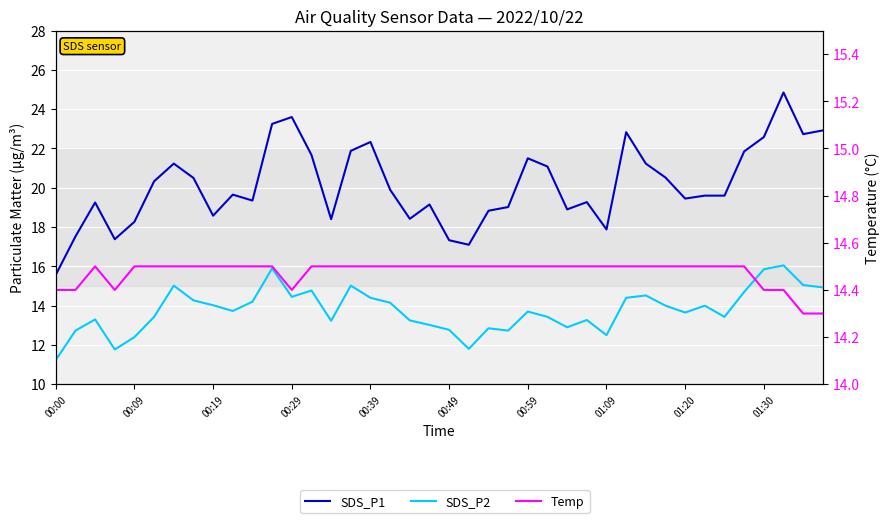

Reading right to left, what are all the values shown in this chart?

SDS_P1: 22.9	22.7	24.9	22.6	21.9	19.6	19.6	19.4	20.5	21.2	22.8	17.9	19.3	18.9	21.1	21.5	19.0	18.8	17.1	17.3	19.1	18.4	19.9	22.3	21.9	18.4	21.7	23.6	23.2	19.4	19.6	18.6	20.5	21.2	20.3	18.3	17.4	19.2	17.5	15.6
SDS_P2: 14.9	15.1	16.1	15.8	14.7	13.4	14.0	13.7	14.0	14.5	14.4	12.5	13.3	12.9	13.4	13.7	12.7	12.8	11.8	12.8	13.0	13.2	14.2	14.4	15.0	13.2	14.8	14.4	15.9	14.2	13.7	14.0	14.3	15.0	13.4	12.4	11.8	13.3	12.7	11.2
Temp: 14.3	14.3	14.4	14.4	14.5	14.5	14.5	14.5	14.5	14.5	14.5	14.5	14.5	14.5	14.5	14.5	14.5	14.5	14.5	14.5	14.5	14.5	14.5	14.5	14.5	14.5	14.5	14.4	14.5	14.5	14.5	14.5	14.5	14.5	14.5	14.5	14.4	14.5	14.4	14.4